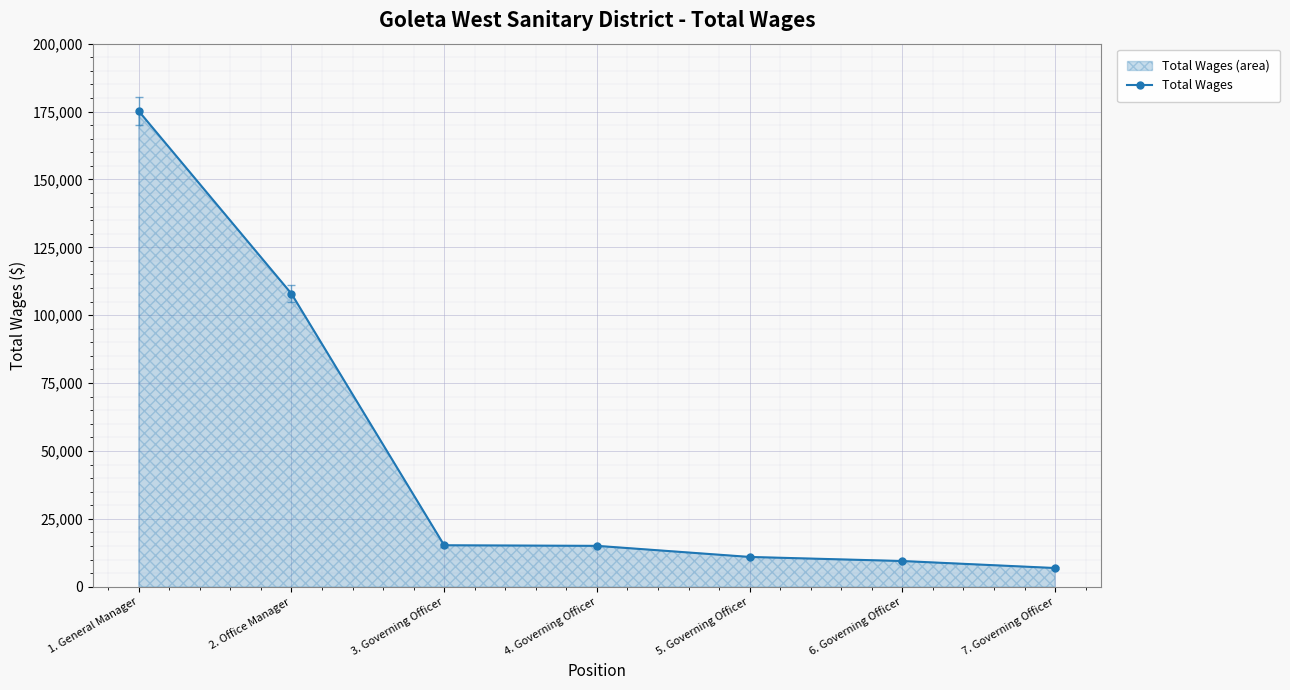

What is the difference between the values at 7. Governing Officer and 6. Governing Officer?

2580